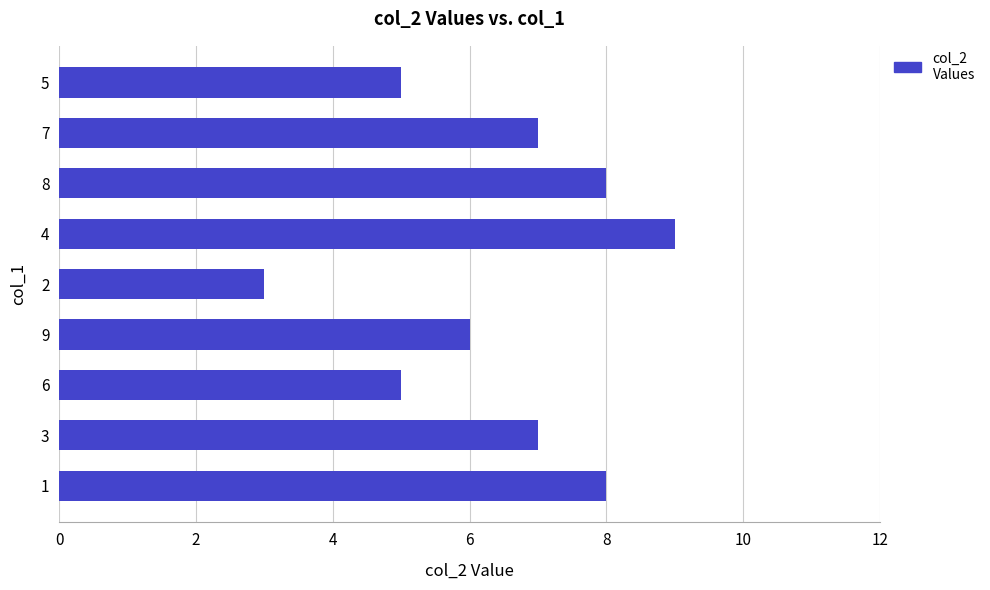

How many values are below 7?

4